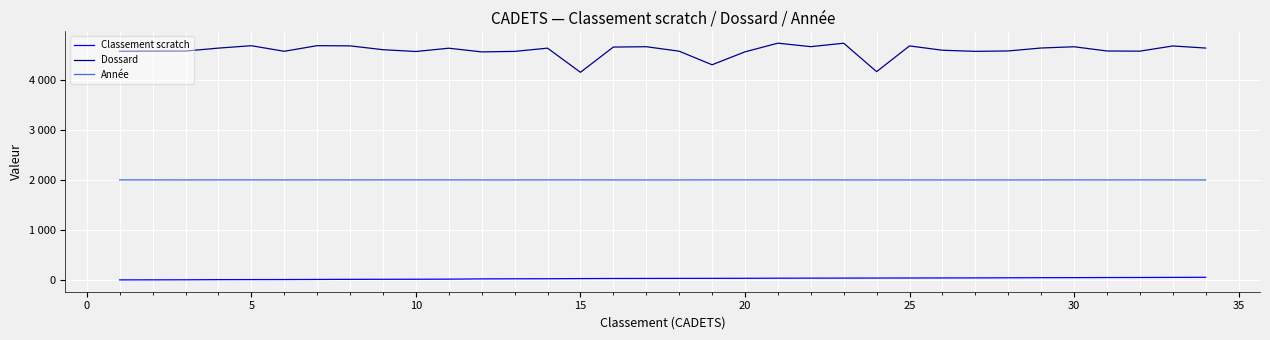

True or false: Dossard and Classement scratch intersect in this chart.

False